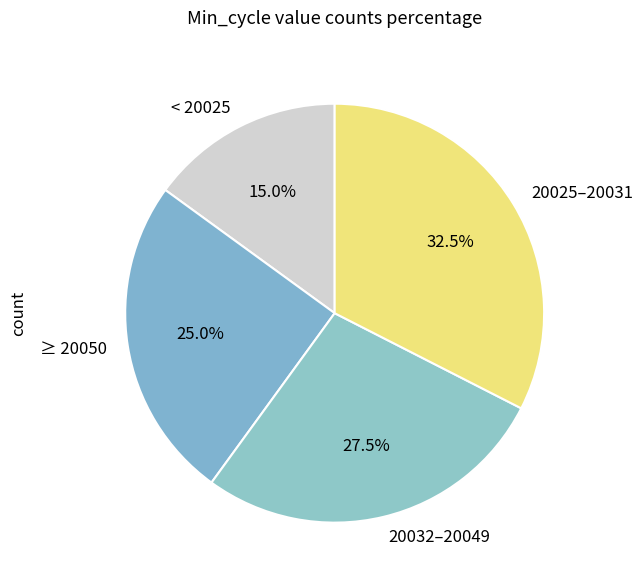

Combined, what portion of the pie is 20032–20049 and 20025–20031?

60.0%